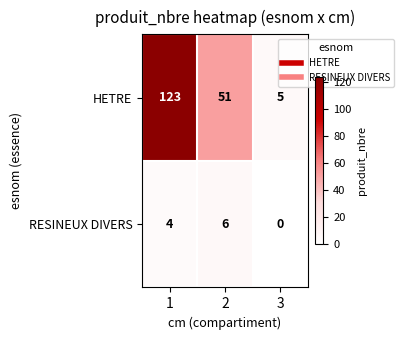

Reading left to right, transcribe all the data shown in this chart.

HETRE: 1=123	2=51	3=5
RESINEUX DIVERS: 1=4	2=6	3=0